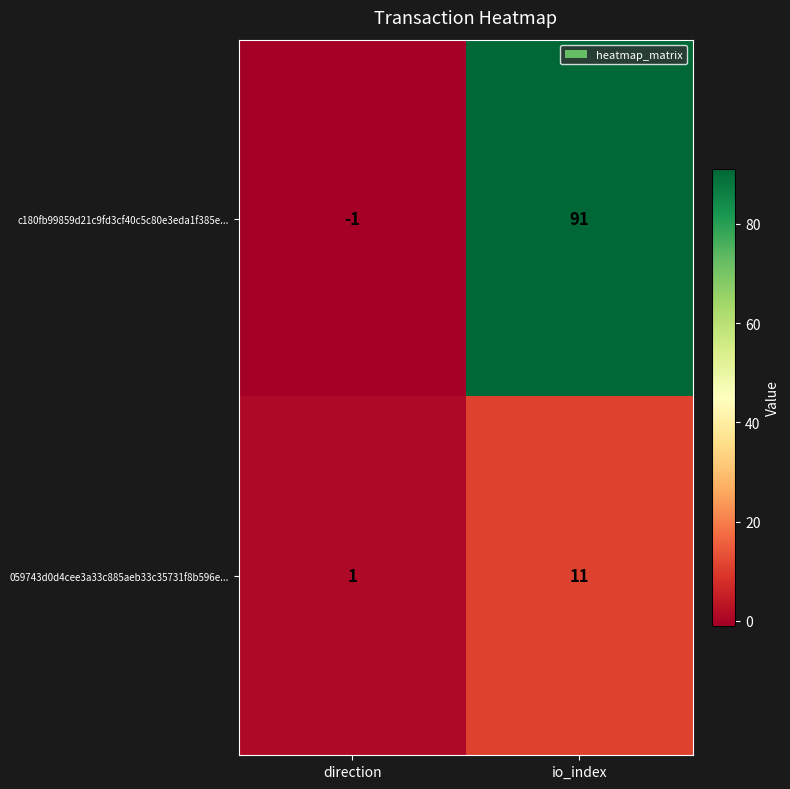

Which category has the highest value in the c180fb99859d21c9fd3cf40c5c80e3eda1f385e... series?

io_index